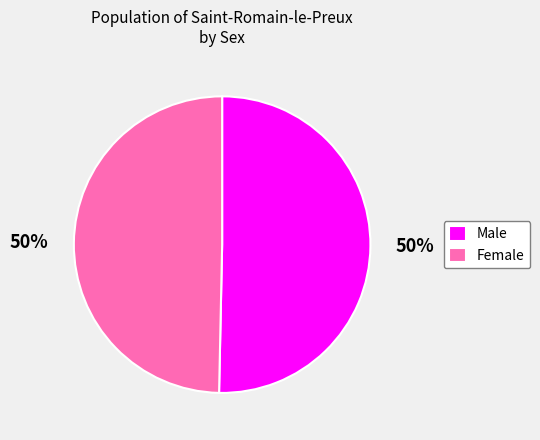

Approximately how many times larger is the value at Female compared to Male?

1.0